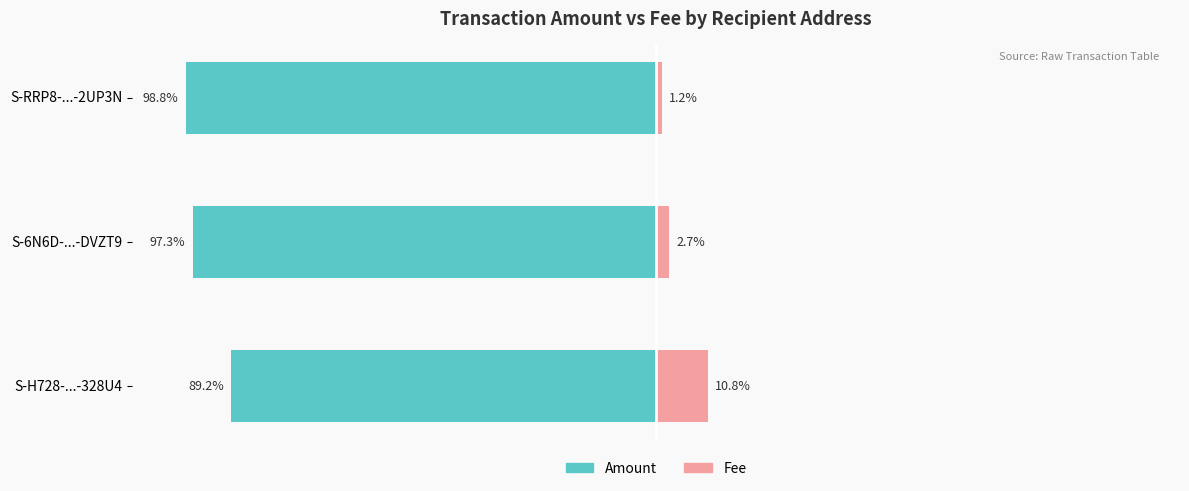

Does the chart contain any negative values?

Yes